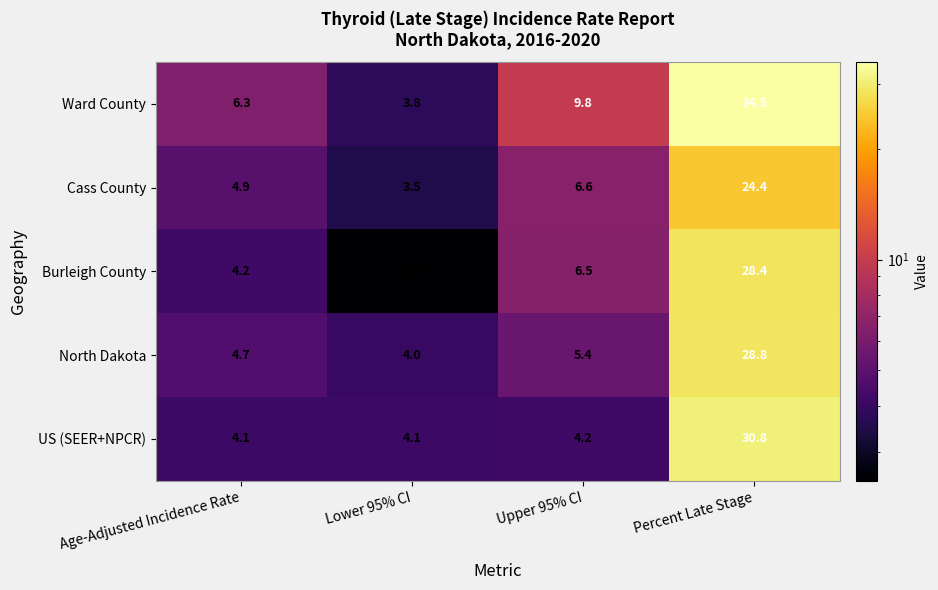

The value of Cass County at Age-Adjusted Incidence Rate is 7.1. True or false?

False